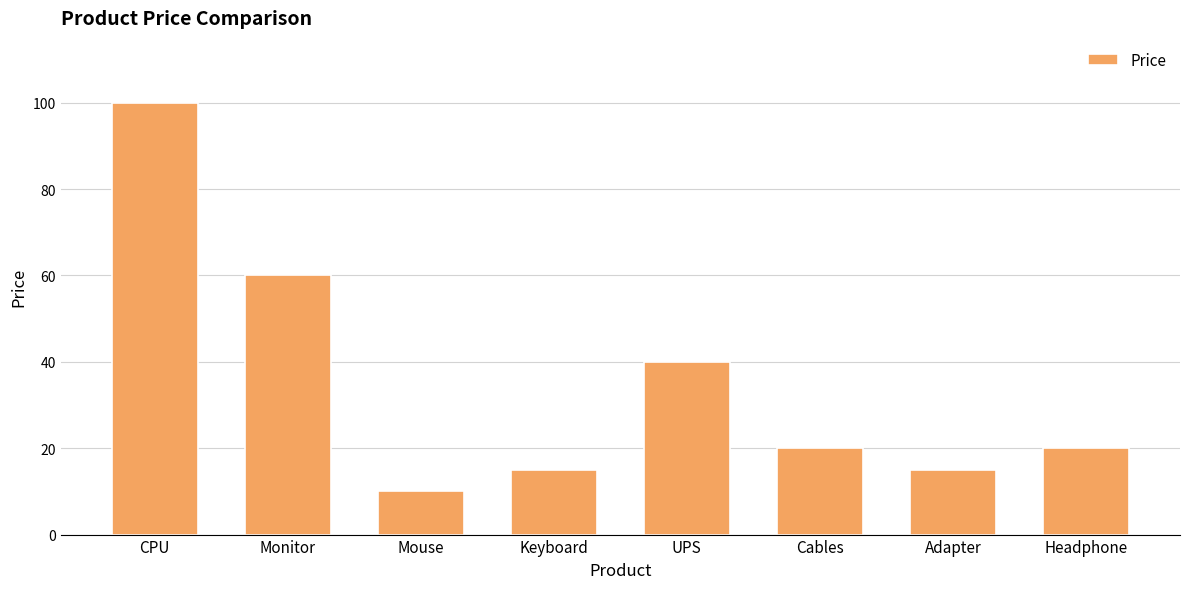

Which has a higher value, Keyboard or UPS?

UPS